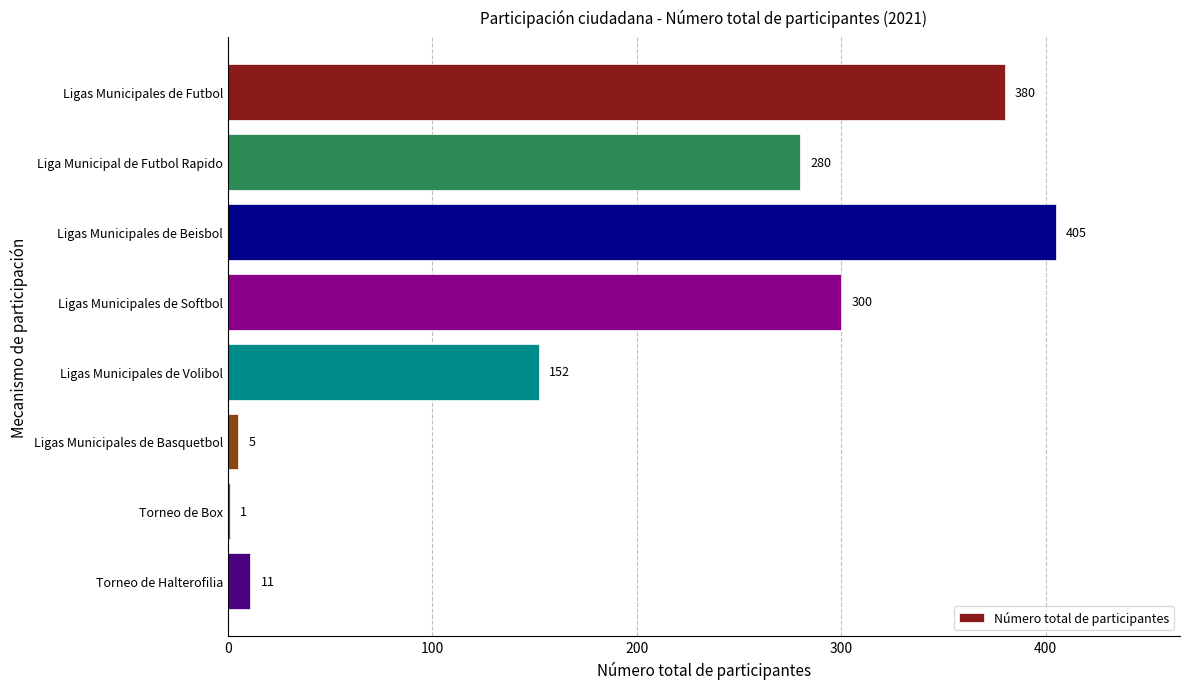

True or false: the data shows 1 at Torneo de Box.

True